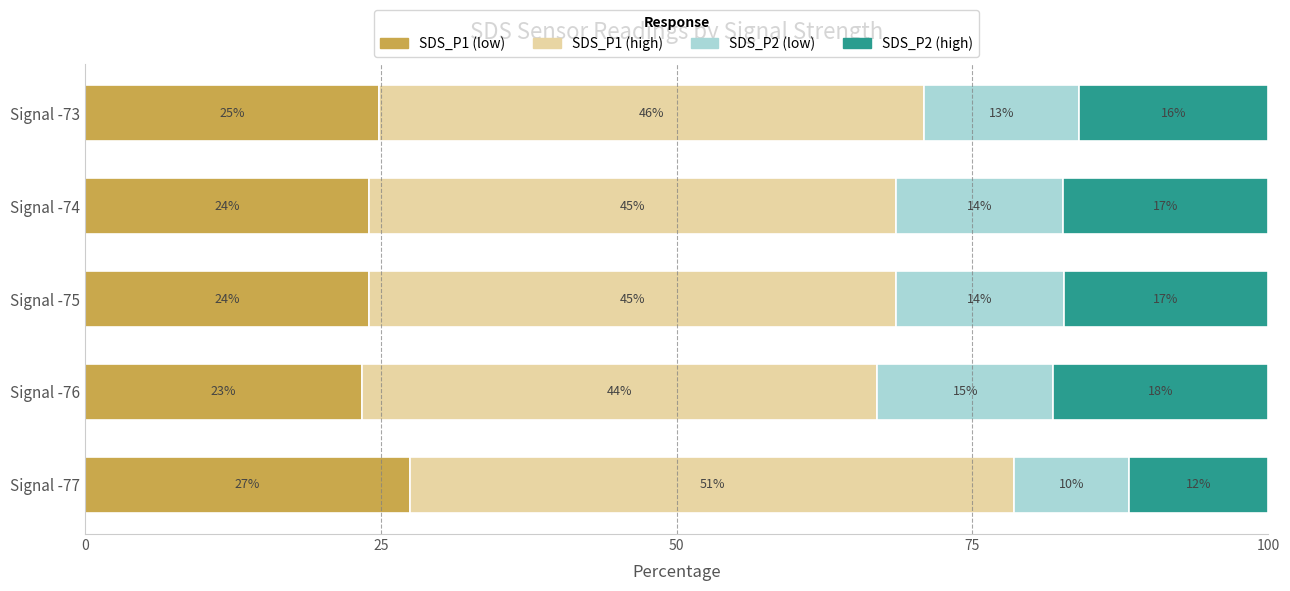

What is the average value of the SDS_P2 (high) series?

16.1